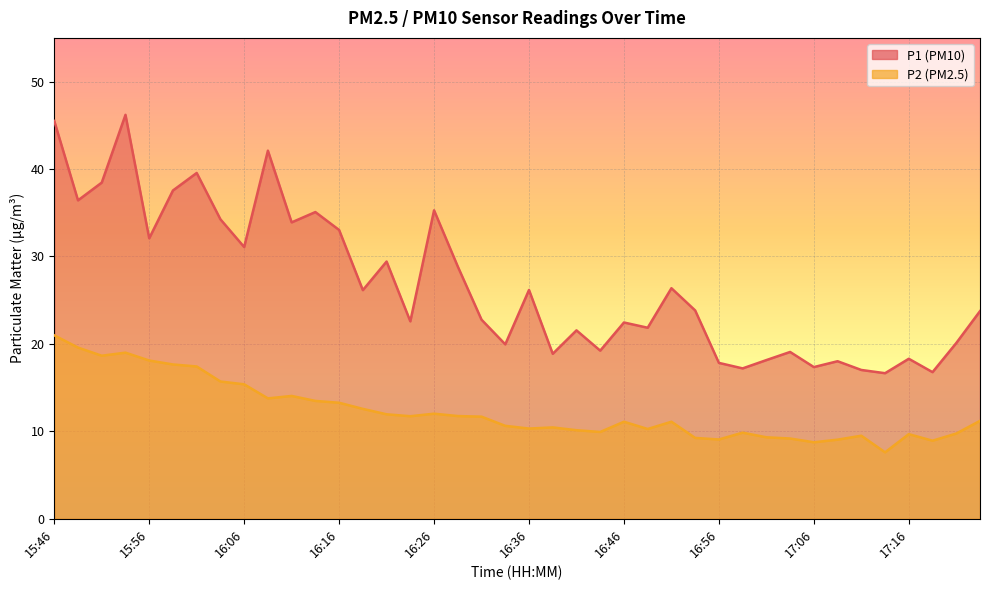

In P2, how many points are higher than both neighbors (excluding endpoints)?

9